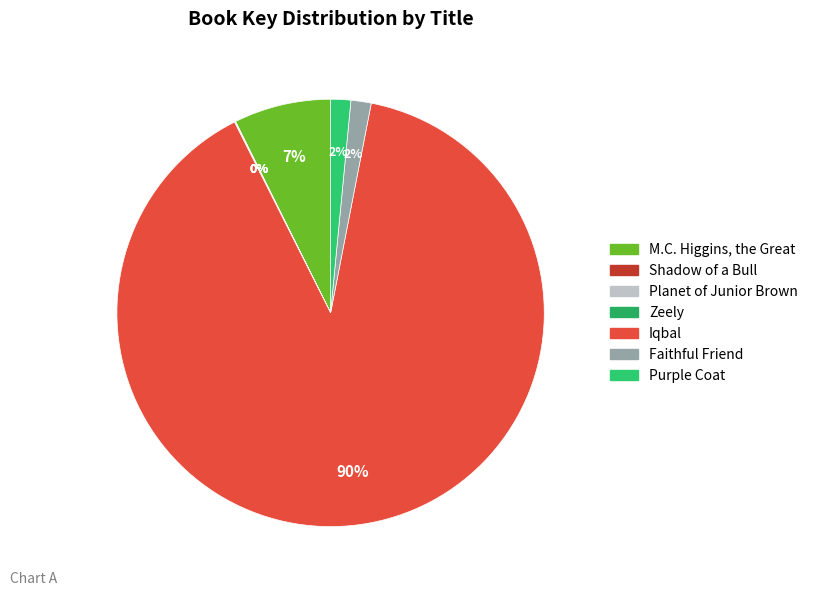

What is the change in value from M.C. Higgins, the Great to Faithful Friend?

-1204943